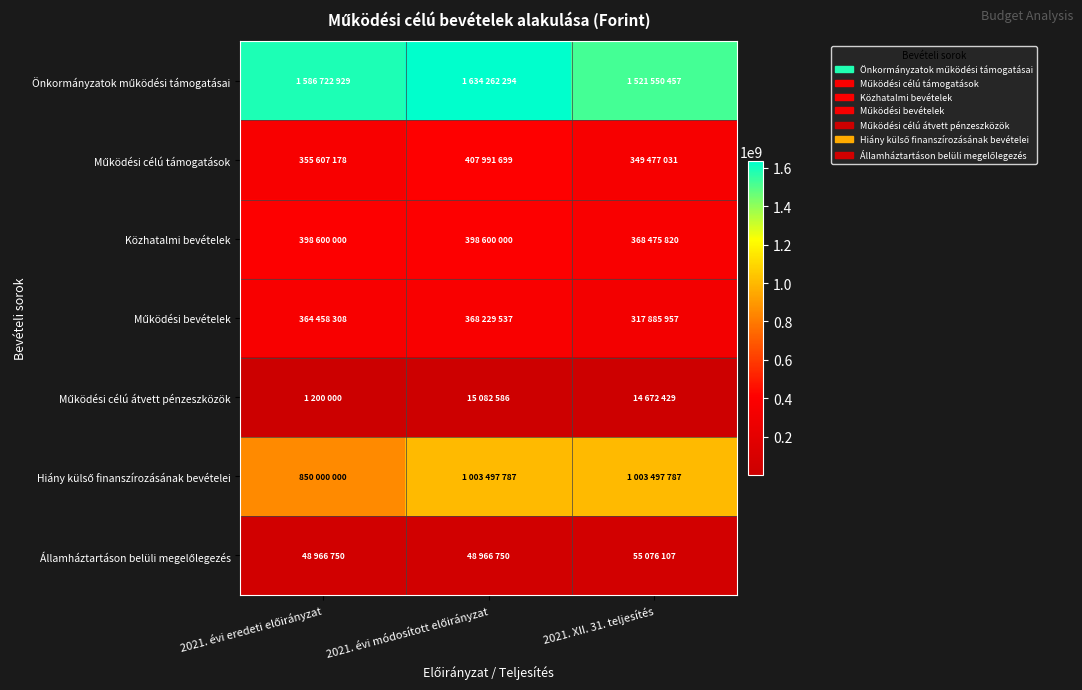

What is the minimum value shown in the chart?

1200000